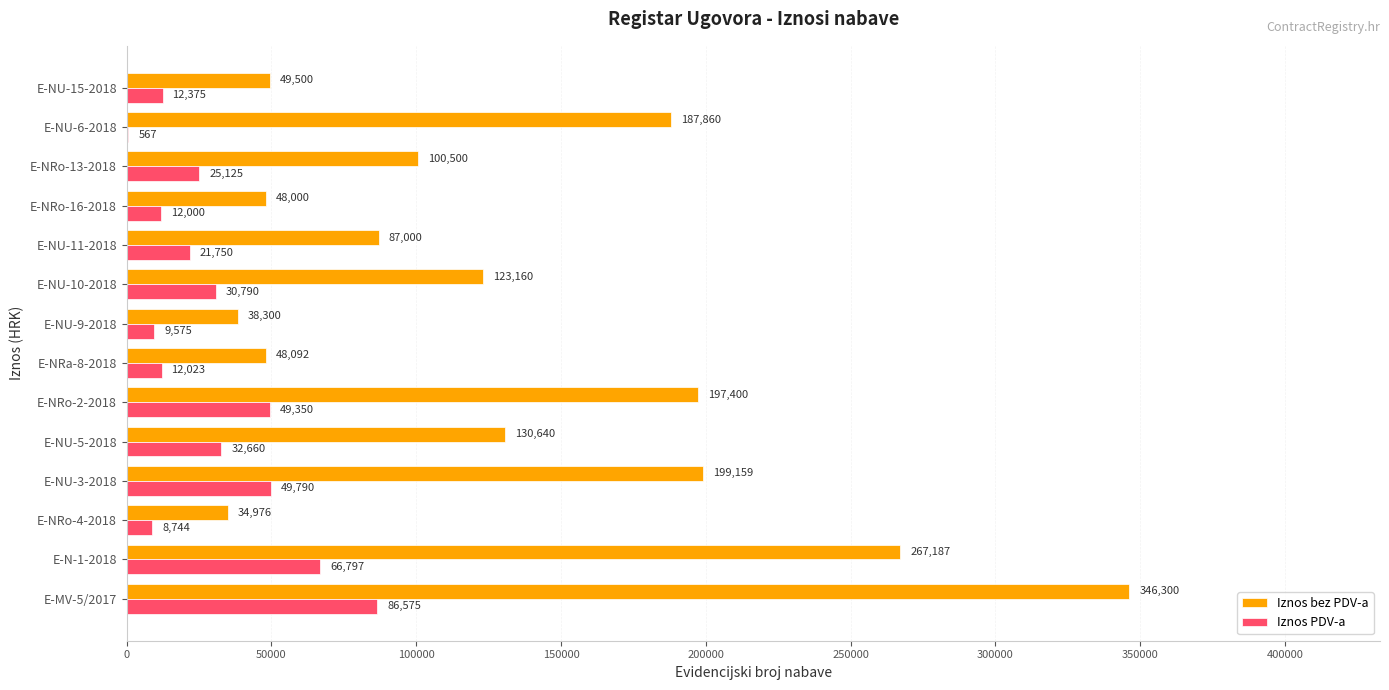

Which series changed the most between E-MV-5/2017 and E-NU-15-2018?

Iznos bez PDV-a